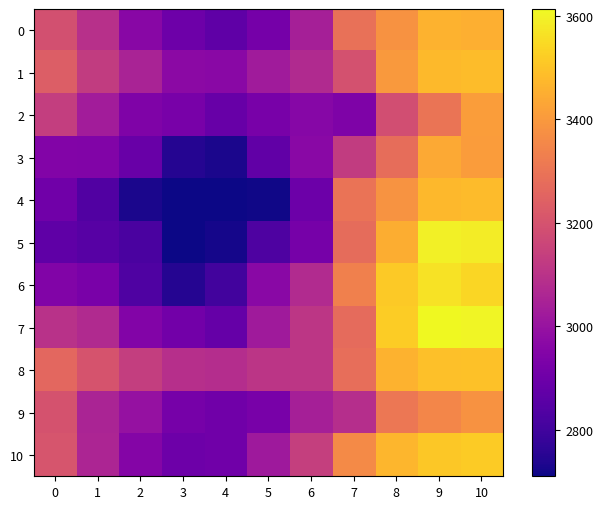

Which series has the largest range (max minus min)?

5